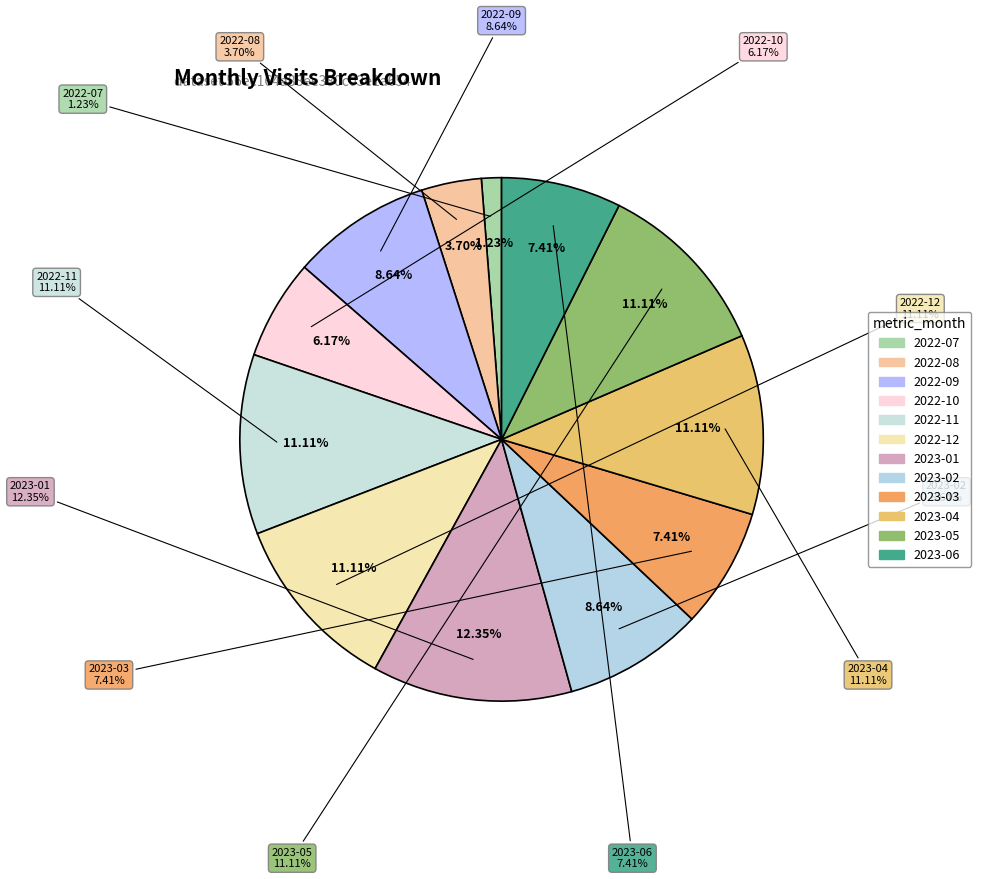

How many segments does this pie chart have?

12